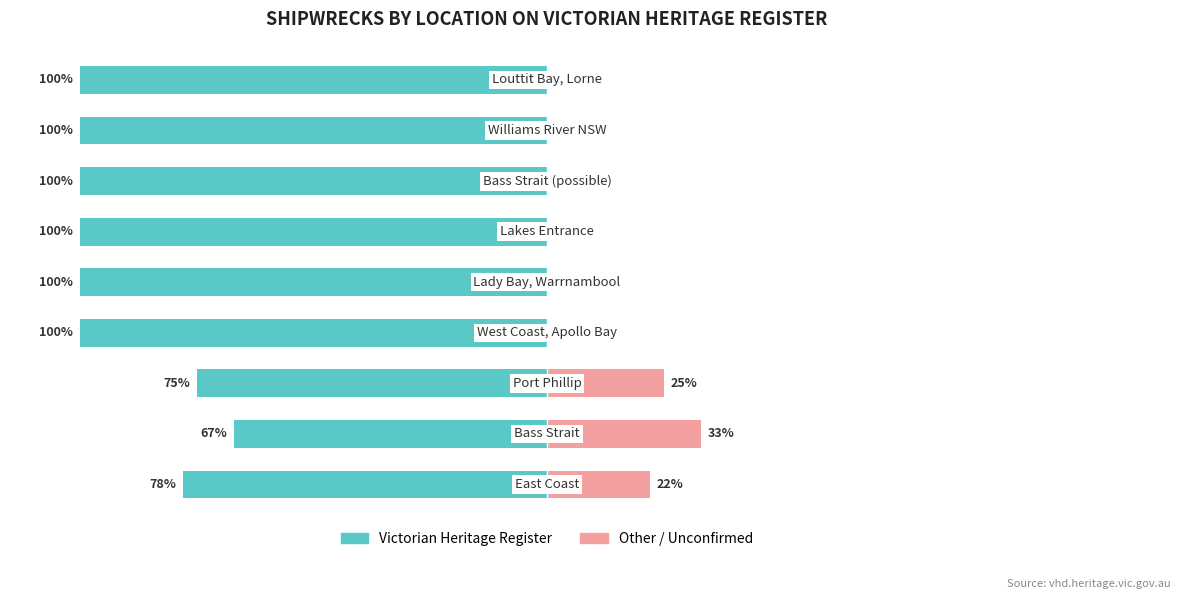

What is the difference between the second highest and minimum values in the Other / Unconfirmed series?

25